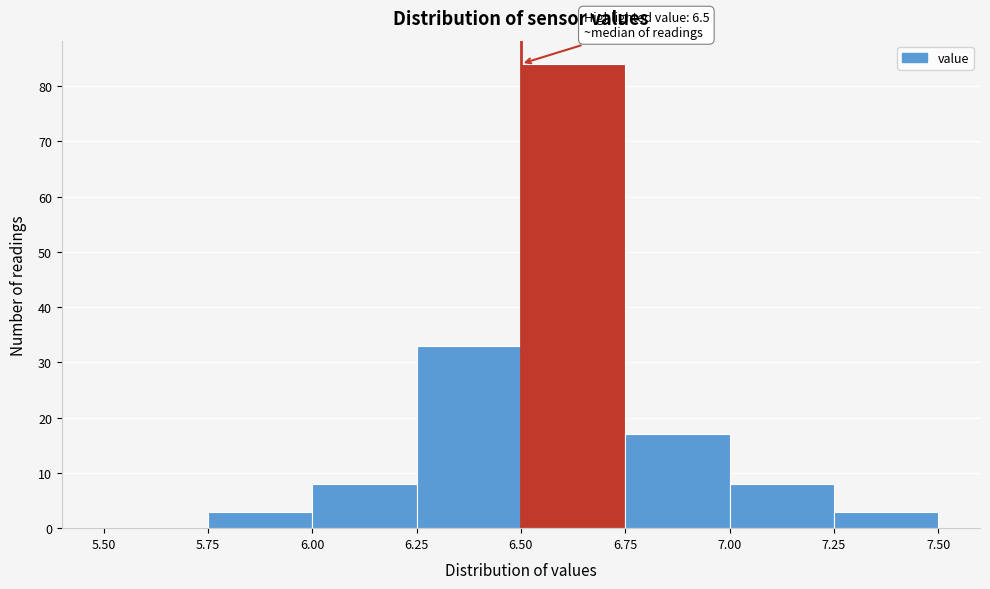

Over which range of the x-axis is the bar tallest?

6.50 to 6.75